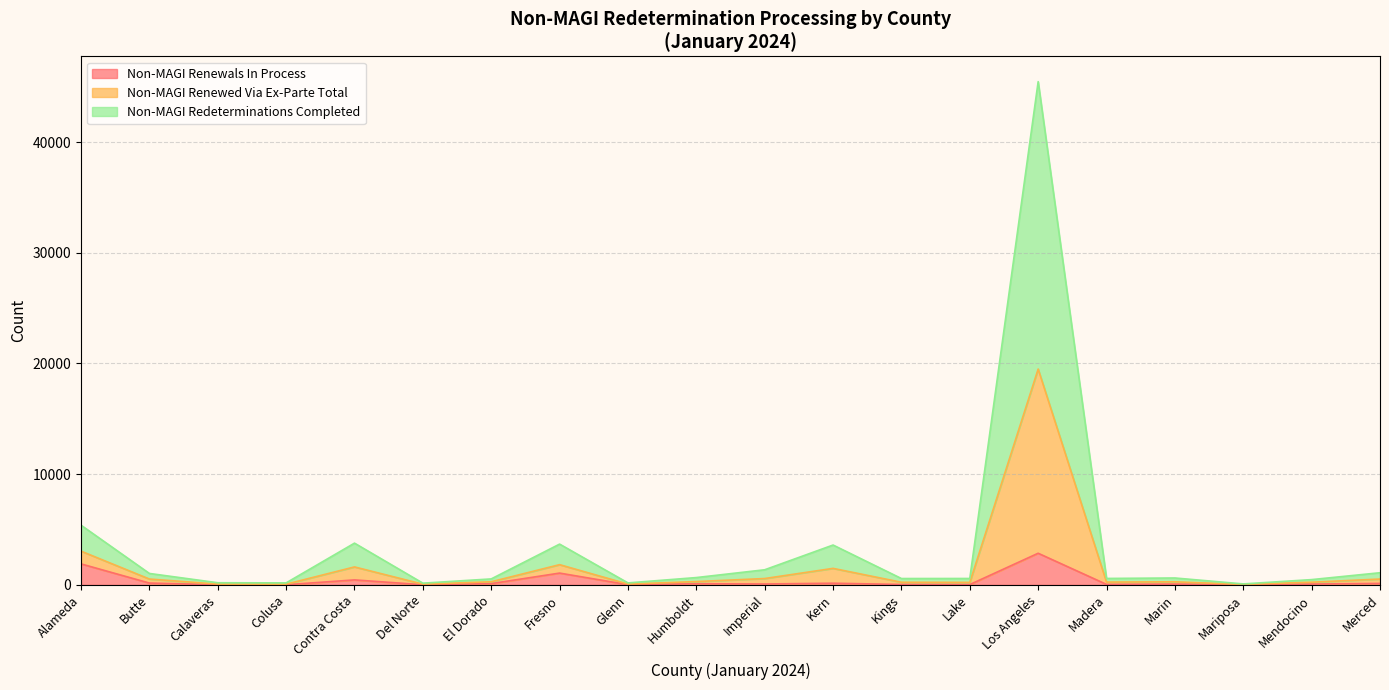

What value does the Non-MAGI Renewed Via Manual Ex-Parte series have at Mendocino, to the nearest 100?

200